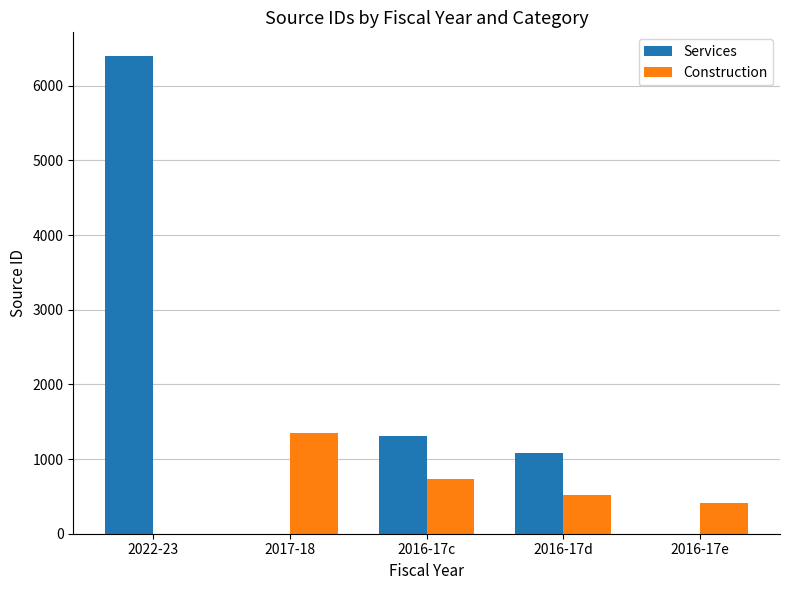

Which series has the largest total across all categories?

Services